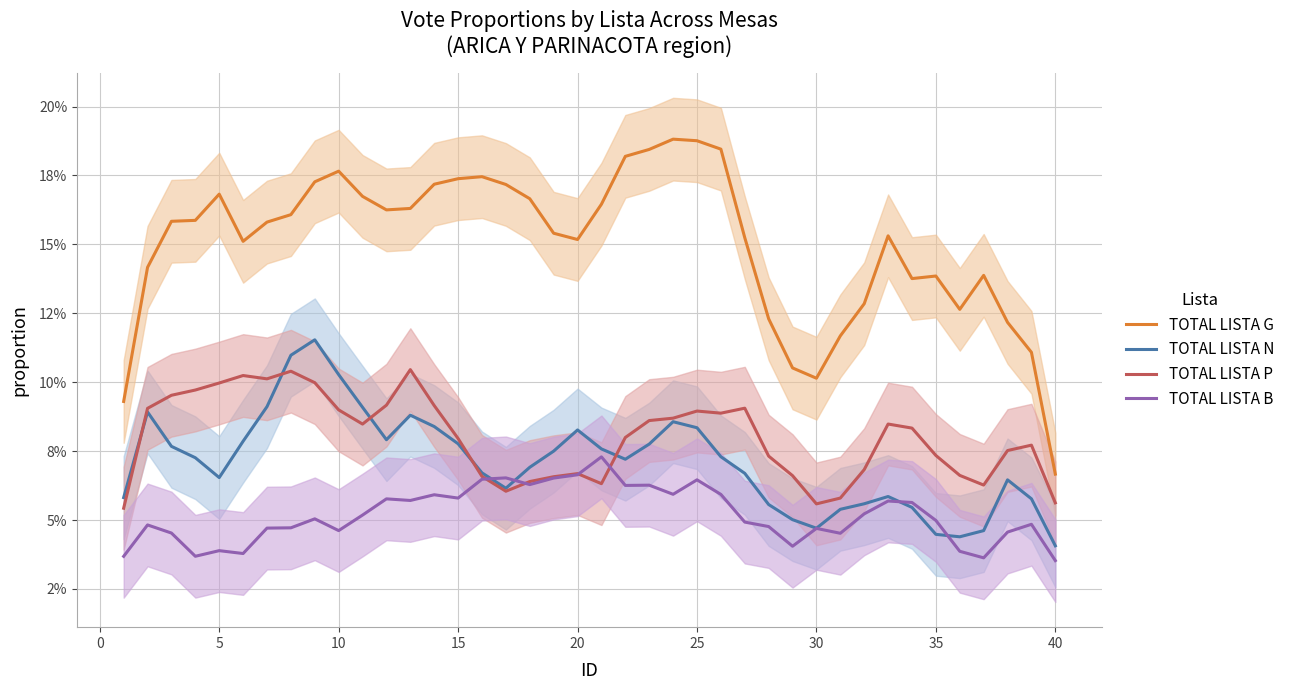

What is the difference between the second highest and second lowest values in the TOTAL LISTA N series?

0.1